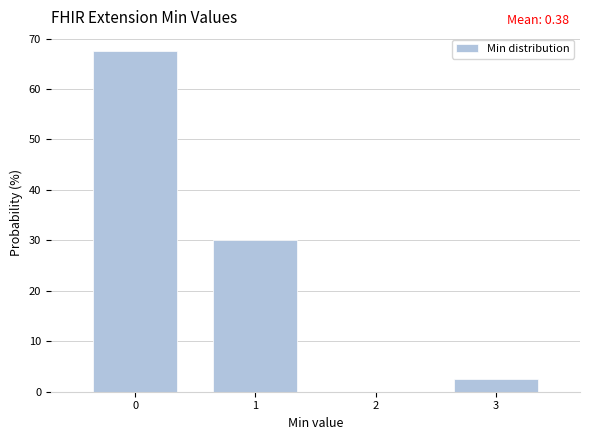

Over which range of the x-axis is the bar tallest?

-0.5 to 0.5